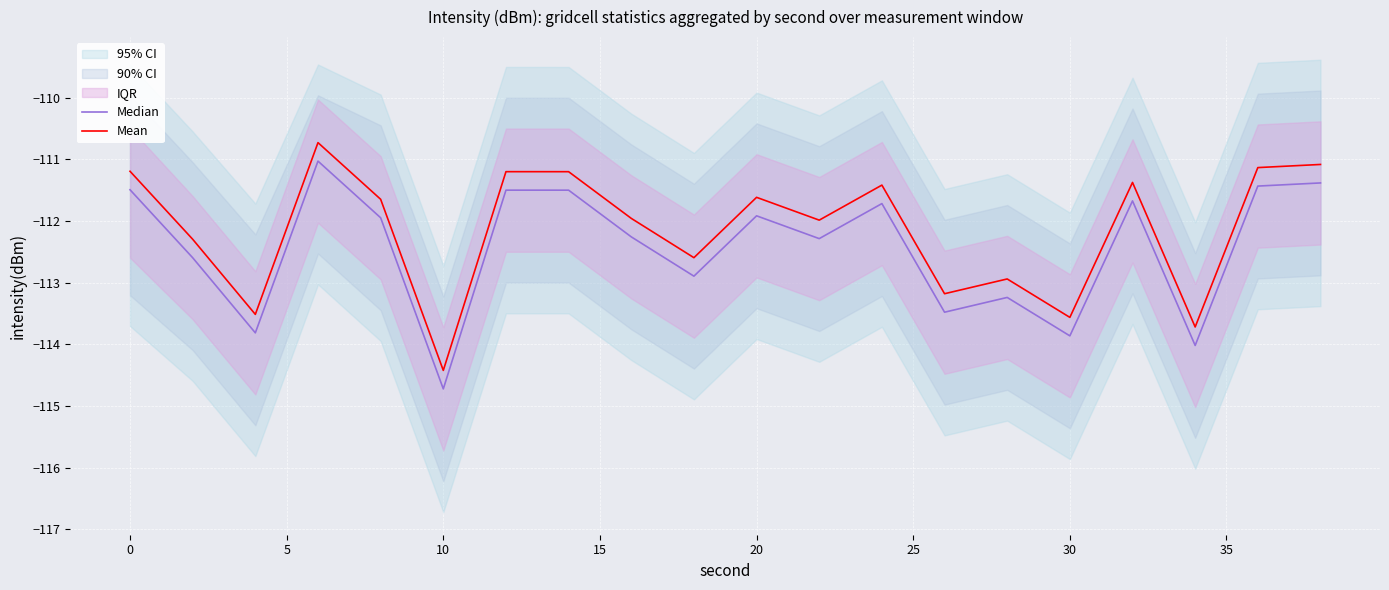

Read the Mean value at 0.

-111.2